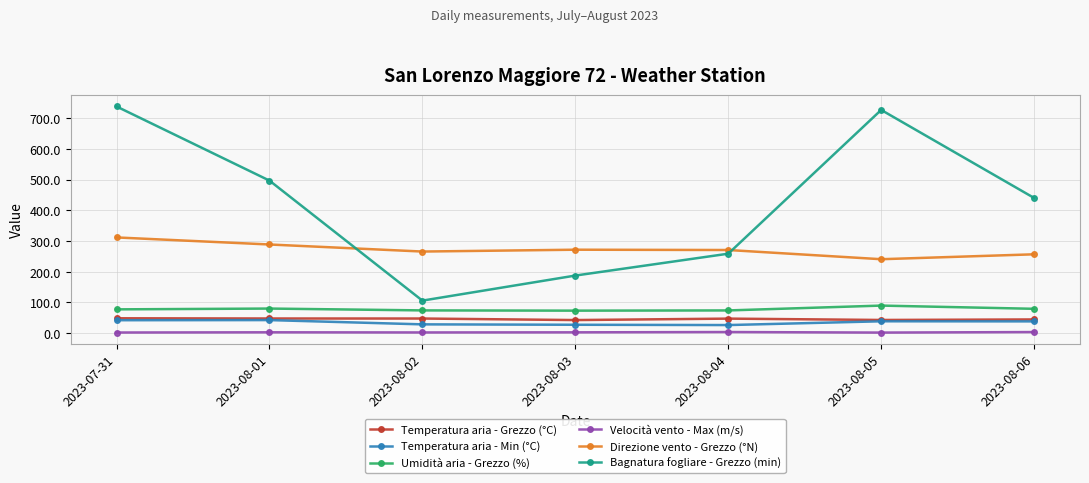

True or false: Bagnatura fogliare - Grezzo (min) has a value of 259.0 at 2023-08-04.

True